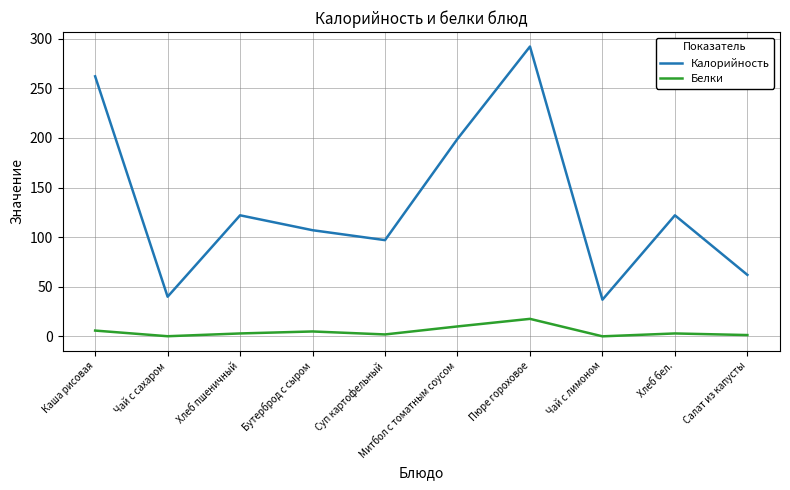

True or false: Калорийность has a value of 262.0 at Каша рисовая.

True